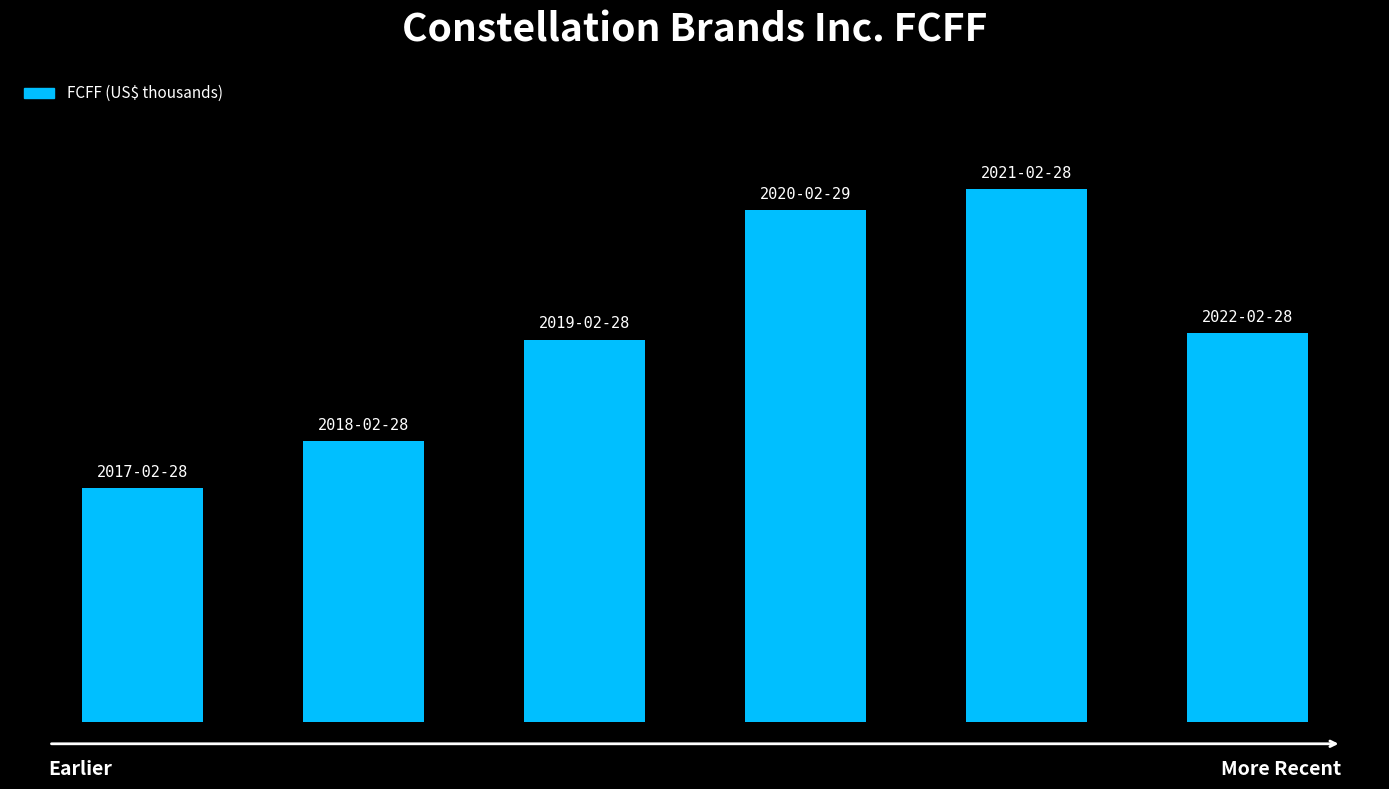

Are the bars horizontal?

No